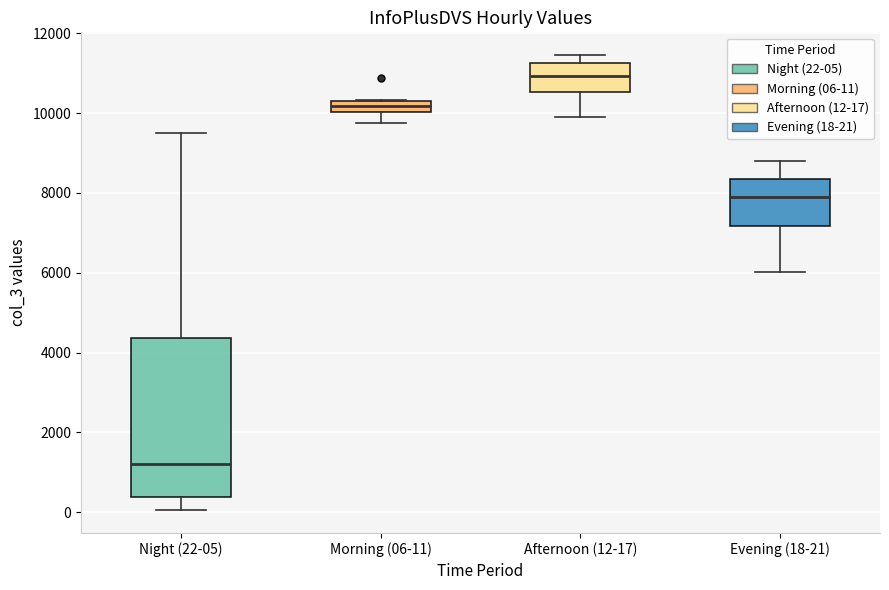

Where is the upper edge of the box for Afternoon (12-17) on the y-axis? The values are not printed on the chart, so give them approximately, as read against the axis.

11200